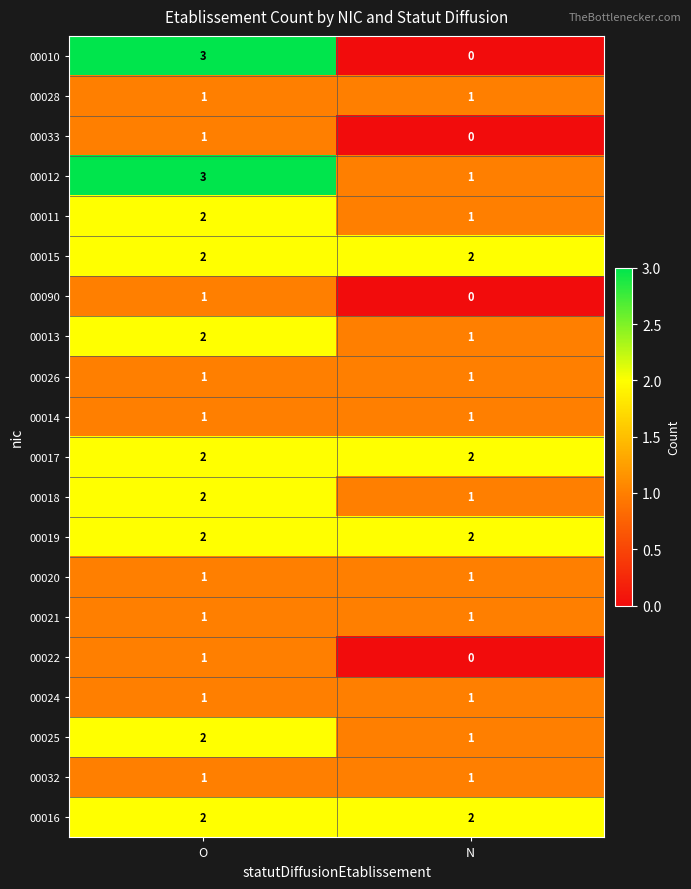

What is the difference between the highest and lowest values at N?

2